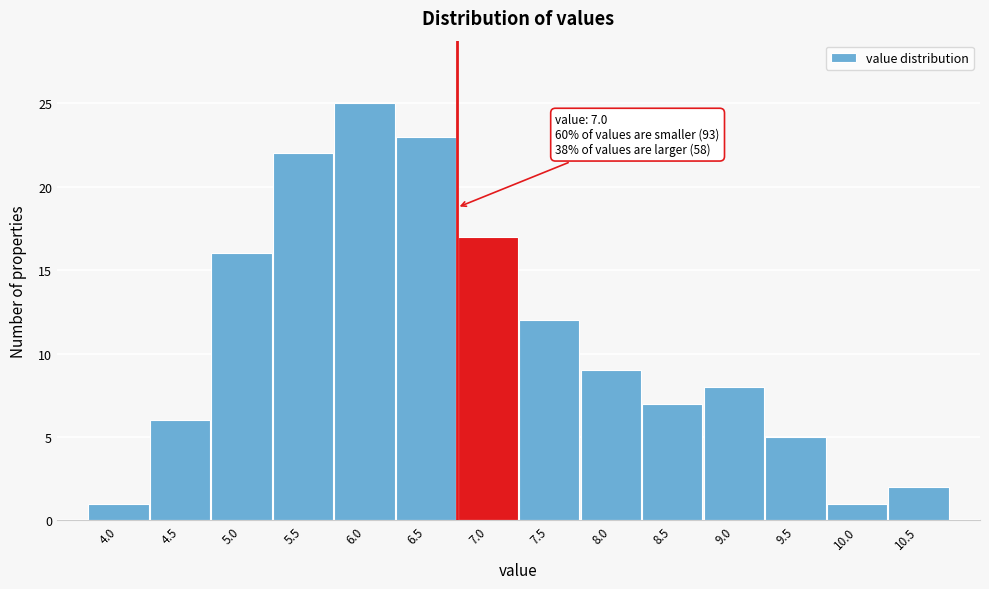

Reading left to right, what are all the values shown in this chart?

4.0=1	4.5=6	5.0=16	5.5=22	6.0=25	6.5=23	7.0=17	7.5=12	8.0=9	8.5=7	9.0=8	9.5=5	10.0=1	10.5=2